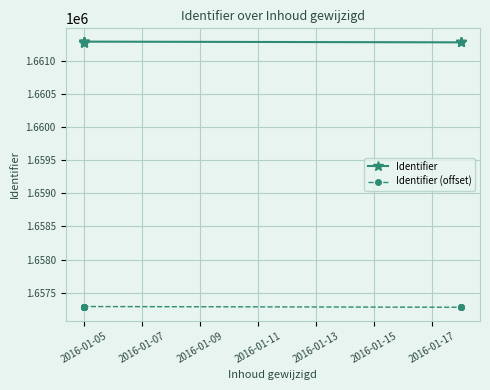

Is the value of Identifier at 2016-01-05 greater than the value of Identifier (offset) at 2016-01-05?

Yes